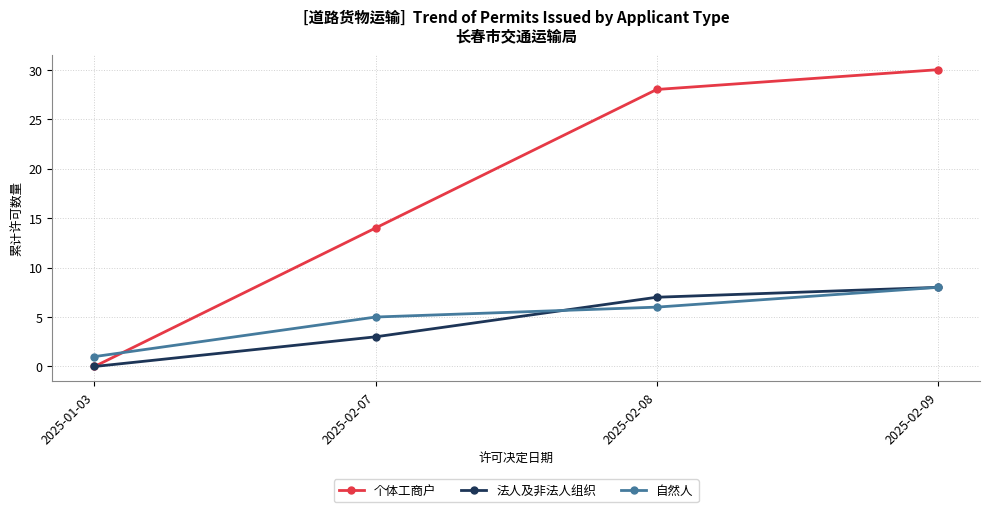

Is it true that 个体工商户 equals 0 at 2025-01-03?

True